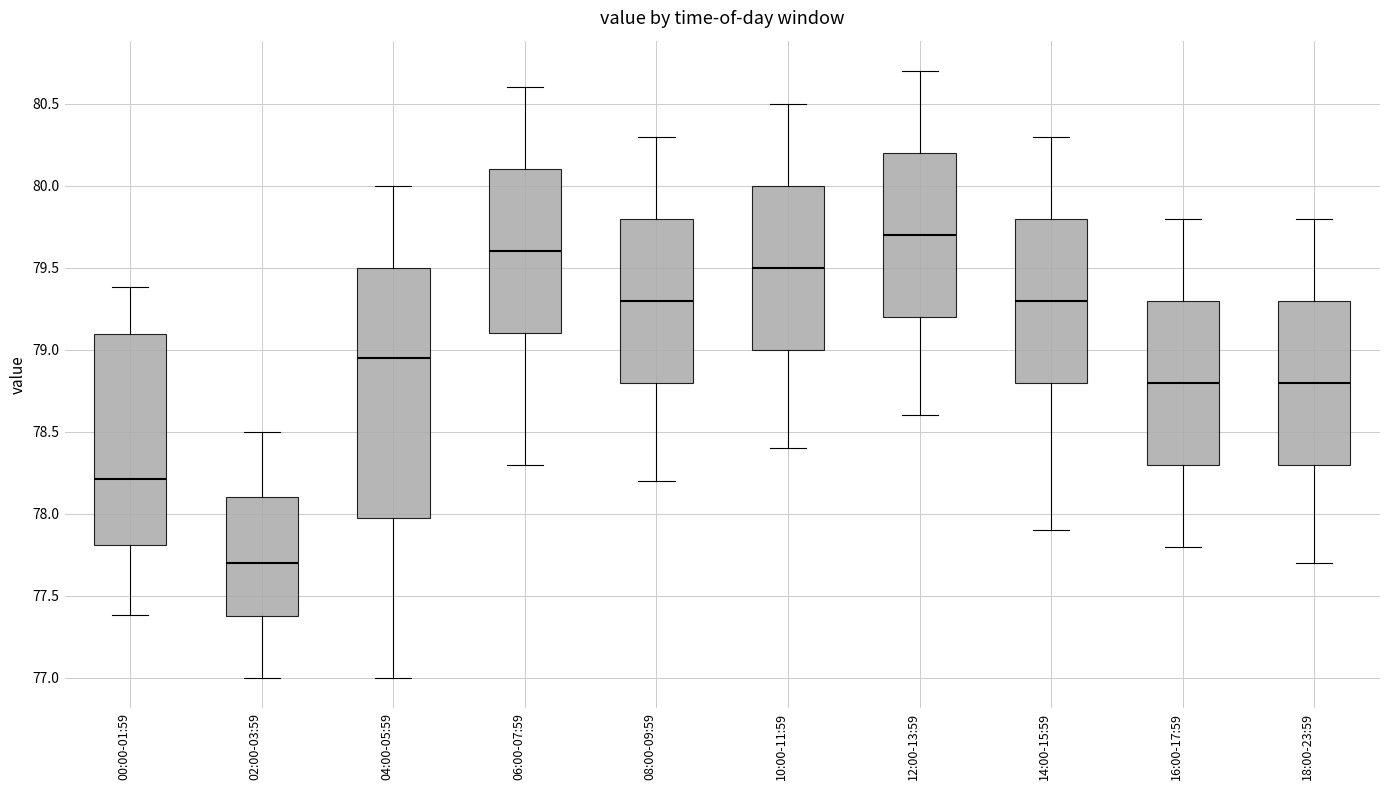

Where does the median line of the box for 08:00-09:59 sit on the y-axis? The values are not printed on the chart, so give them approximately, as read against the axis.

79.30